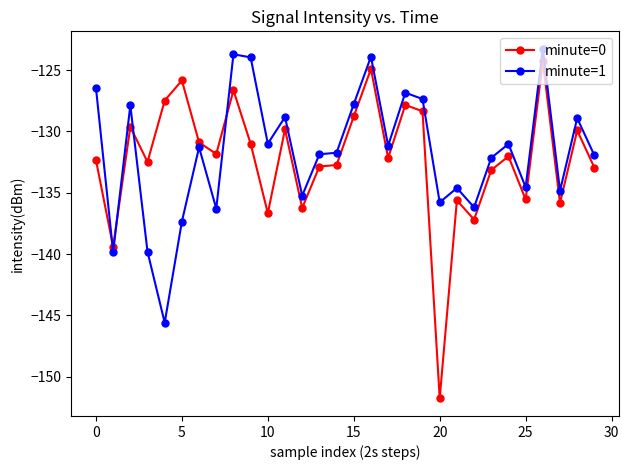

What is the value of the minute=1 point at the 2nd from the left?

-139.8